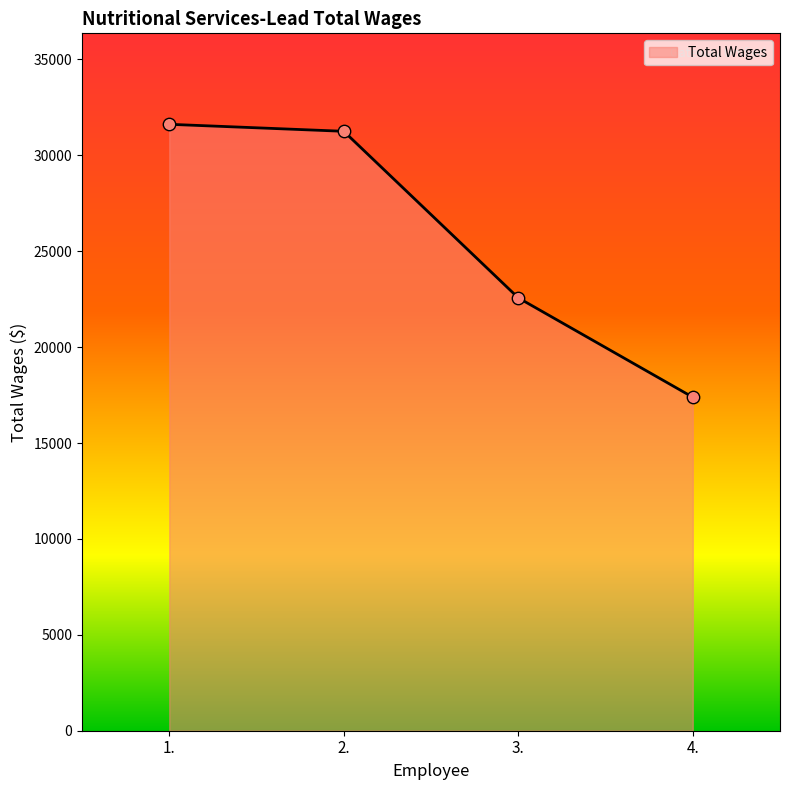

Approximately how many times larger is the value at 4. compared to 3.?

0.8